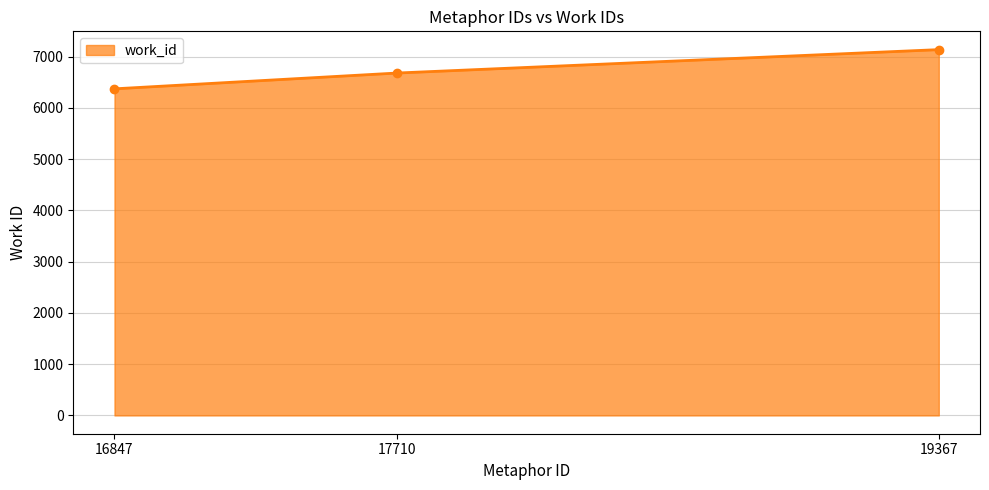

What is the change in value from 16847 to 17710?

+308